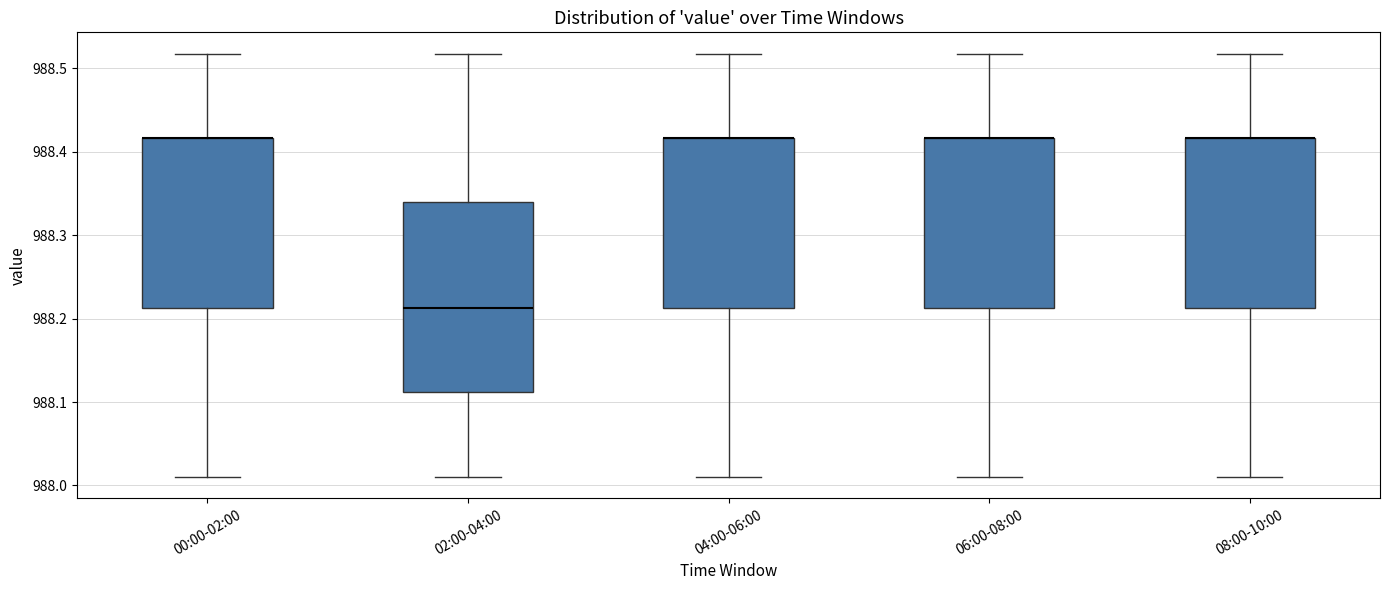

Which box is the tallest, from its lower edge to its upper edge?

02:00-04:00